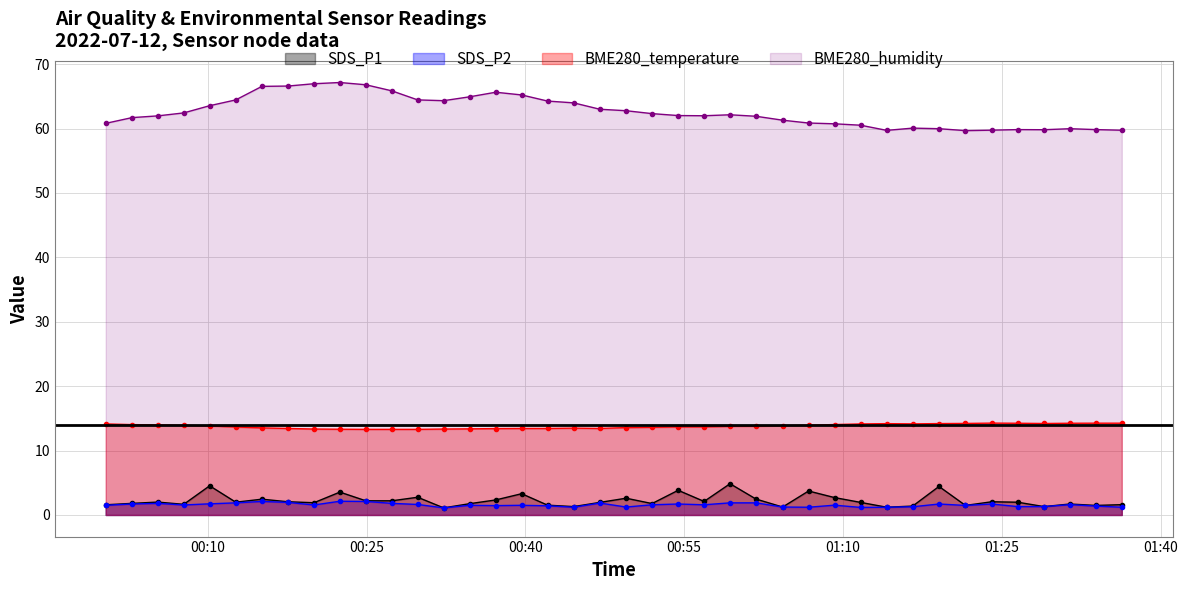

Reading right to left, what are all the values shown in this chart?

SDS_P1: 2022/07/12 01:36:20=1.6	2022/07/12 01:33:53=1.5	2022/07/12 01:31:26=1.7	2022/07/12 01:28:59=1.3	2022/07/12 01:26:30=2.0	2022/07/12 01:24:03=2.0	2022/07/12 01:21:34=1.5	2022/07/12 01:19:04=4.4	2022/07/12 01:16:35=1.4	2022/07/12 01:14:08=1.2	2022/07/12 01:11:40=1.9	2022/07/12 01:09:12=2.7	2022/07/12 01:06:45=3.7	2022/07/12 01:04:18=1.2	2022/07/12 01:01:47=2.5	2022/07/12 00:59:20=4.8	2022/07/12 00:56:53=2.1	2022/07/12 00:54:26=3.8	2022/07/12 00:51:58=1.8	2022/07/12 00:49:31=2.6	2022/07/12 00:47:02=1.9	2022/07/12 00:44:34=1.3	2022/07/12 00:42:06=1.5	2022/07/12 00:39:39=3.3	2022/07/12 00:37:12=2.3	2022/07/12 00:34:44=1.8	2022/07/12 00:32:17=1.1	2022/07/12 00:29:50=2.8	2022/07/12 00:27:23=2.2	2022/07/12 00:24:56=2.2	2022/07/12 00:22:29=3.5	2022/07/12 00:20:02=1.9	2022/07/12 00:17:34=2.0	2022/07/12 00:15:07=2.5	2022/07/12 00:12:39=2.0	2022/07/12 00:10:11=4.5	2022/07/12 00:07:44=1.6	2022/07/12 00:05:17=2.0	2022/07/12 00:02:51=1.8	2022/07/12 00:00:22=1.6
SDS_P2: 2022/07/12 01:36:20=1.2	2022/07/12 01:33:53=1.4	2022/07/12 01:31:26=1.6	2022/07/12 01:28:59=1.3	2022/07/12 01:26:30=1.3	2022/07/12 01:24:03=1.7	2022/07/12 01:21:34=1.5	2022/07/12 01:19:04=1.7	2022/07/12 01:16:35=1.3	2022/07/12 01:14:08=1.2	2022/07/12 01:11:40=1.2	2022/07/12 01:09:12=1.5	2022/07/12 01:06:45=1.2	2022/07/12 01:04:18=1.2	2022/07/12 01:01:47=1.9	2022/07/12 00:59:20=1.9	2022/07/12 00:56:53=1.6	2022/07/12 00:54:26=1.7	2022/07/12 00:51:58=1.6	2022/07/12 00:49:31=1.2	2022/07/12 00:47:02=1.9	2022/07/12 00:44:34=1.2	2022/07/12 00:42:06=1.4	2022/07/12 00:39:39=1.5	2022/07/12 00:37:12=1.4	2022/07/12 00:34:44=1.5	2022/07/12 00:32:17=1.1	2022/07/12 00:29:50=1.6	2022/07/12 00:27:23=1.8	2022/07/12 00:24:56=2.1	2022/07/12 00:22:29=2.1	2022/07/12 00:20:02=1.6	2022/07/12 00:17:34=1.9	2022/07/12 00:15:07=2.1	2022/07/12 00:12:39=1.9	2022/07/12 00:10:11=1.7	2022/07/12 00:07:44=1.6	2022/07/12 00:05:17=1.8	2022/07/12 00:02:51=1.7	2022/07/12 00:00:22=1.5
BME280_temperature: 2022/07/12 01:36:20=14.2	2022/07/12 01:33:53=14.2	2022/07/12 01:31:26=14.2	2022/07/12 01:28:59=14.2	2022/07/12 01:26:30=14.2	2022/07/12 01:24:03=14.3	2022/07/12 01:21:34=14.2	2022/07/12 01:19:04=14.2	2022/07/12 01:16:35=14.1	2022/07/12 01:14:08=14.2	2022/07/12 01:11:40=14.1	2022/07/12 01:09:12=14.0	2022/07/12 01:06:45=13.9	2022/07/12 01:04:18=13.9	2022/07/12 01:01:47=13.8	2022/07/12 00:59:20=13.8	2022/07/12 00:56:53=13.7	2022/07/12 00:54:26=13.7	2022/07/12 00:51:58=13.6	2022/07/12 00:49:31=13.6	2022/07/12 00:47:02=13.4	2022/07/12 00:44:34=13.5	2022/07/12 00:42:06=13.4	2022/07/12 00:39:39=13.4	2022/07/12 00:37:12=13.4	2022/07/12 00:34:44=13.4	2022/07/12 00:32:17=13.3	2022/07/12 00:29:50=13.3	2022/07/12 00:27:23=13.3	2022/07/12 00:24:56=13.3	2022/07/12 00:22:29=13.3	2022/07/12 00:20:02=13.3	2022/07/12 00:17:34=13.4	2022/07/12 00:15:07=13.5	2022/07/12 00:12:39=13.7	2022/07/12 00:10:11=13.8	2022/07/12 00:07:44=13.9	2022/07/12 00:05:17=14.0	2022/07/12 00:02:51=14.0	2022/07/12 00:00:22=14.1
BME280_humidity: 2022/07/12 01:36:20=59.7	2022/07/12 01:33:53=59.8	2022/07/12 01:31:26=60.0	2022/07/12 01:28:59=59.8	2022/07/12 01:26:30=59.8	2022/07/12 01:24:03=59.7	2022/07/12 01:21:34=59.7	2022/07/12 01:19:04=60.0	2022/07/12 01:16:35=60.1	2022/07/12 01:14:08=59.7	2022/07/12 01:11:40=60.5	2022/07/12 01:09:12=60.7	2022/07/12 01:06:45=60.9	2022/07/12 01:04:18=61.3	2022/07/12 01:01:47=61.9	2022/07/12 00:59:20=62.1	2022/07/12 00:56:53=62.0	2022/07/12 00:54:26=62.0	2022/07/12 00:51:58=62.3	2022/07/12 00:49:31=62.8	2022/07/12 00:47:02=63.0	2022/07/12 00:44:34=64.0	2022/07/12 00:42:06=64.3	2022/07/12 00:39:39=65.2	2022/07/12 00:37:12=65.6	2022/07/12 00:34:44=64.9	2022/07/12 00:32:17=64.3	2022/07/12 00:29:50=64.4	2022/07/12 00:27:23=65.8	2022/07/12 00:24:56=66.8	2022/07/12 00:22:29=67.1	2022/07/12 00:20:02=67.0	2022/07/12 00:17:34=66.6	2022/07/12 00:15:07=66.5	2022/07/12 00:12:39=64.4	2022/07/12 00:10:11=63.5	2022/07/12 00:07:44=62.4	2022/07/12 00:05:17=62.0	2022/07/12 00:02:51=61.7	2022/07/12 00:00:22=60.8